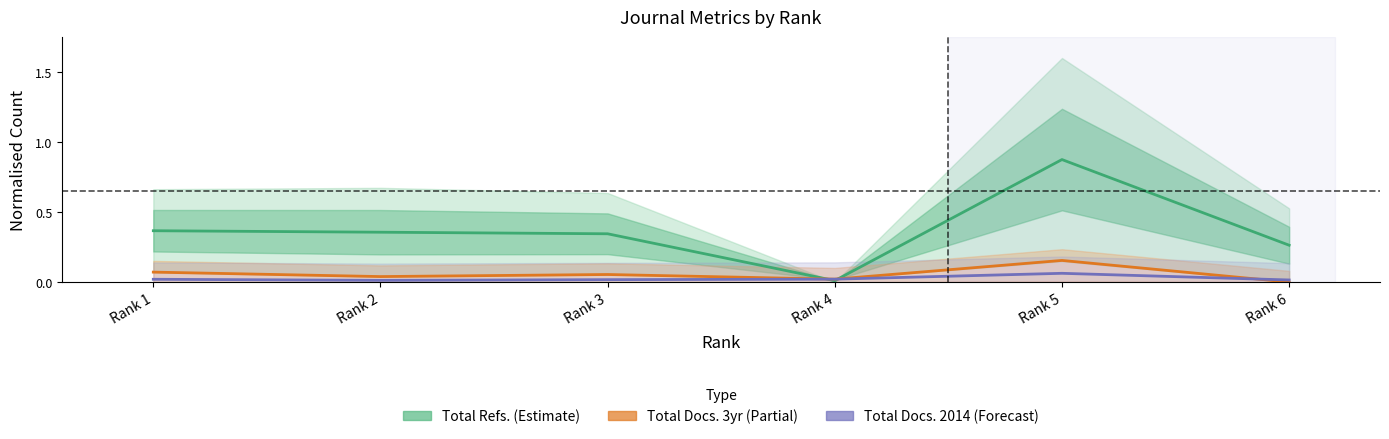

Reading right to left, transcribe all the data shown in this chart.

Total Refs. (Estimate): 0.3	0.9	0.0	0.3	0.4	0.4
Total Docs. 3yr (Partial): 0.0	0.2	0.0	0.1	0.0	0.1
Total Docs. 2014 (Forecast): 0.0	0.1	0.0	0.0	0.0	0.0